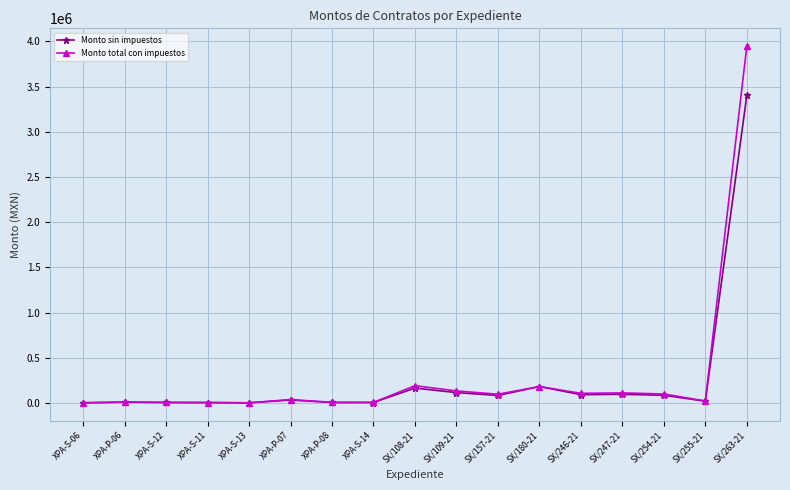

What is the minimum value for Monto sin impuestos?

2250.0